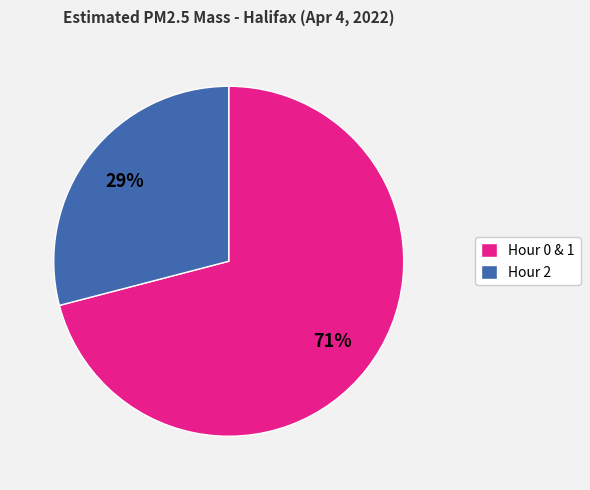

How many segments does this pie chart have?

2